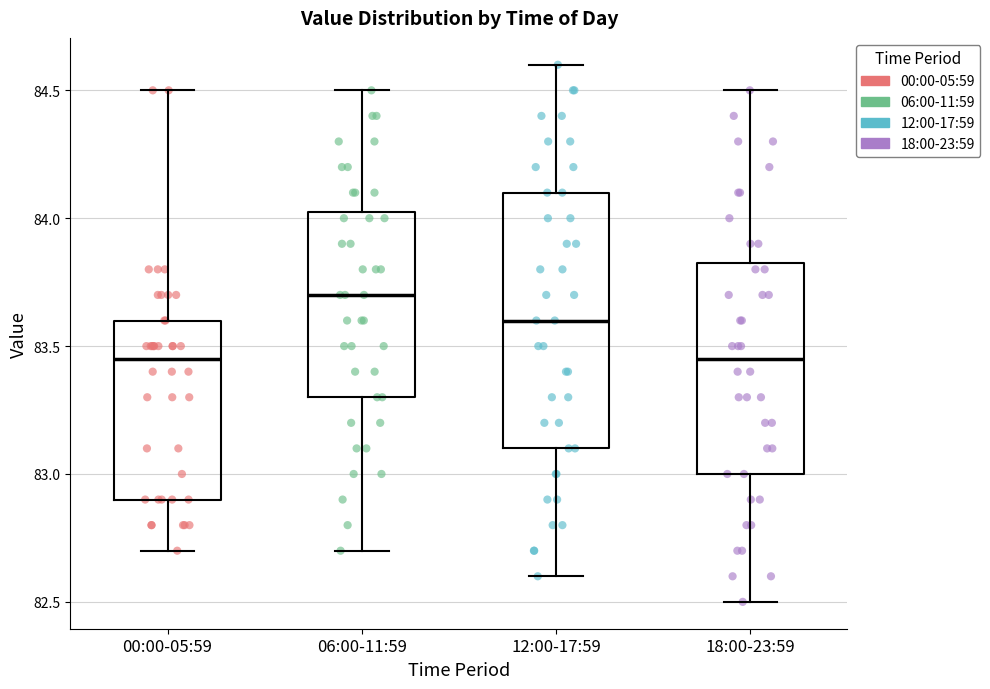

Reading left to right, transcribe this box plot: for each box, give where its median line is, the range the box spans, and where its two whiskers end, as read against the y-axis. The values are not printed on the chart, so give them approximately, as read against the axis.

00:00-05:59: median 83.45, box 82.90 to 83.60, whiskers 82.70 to 84.50
06:00-11:59: median 83.70, box 83.30 to 84.05, whiskers 82.70 to 84.50
12:00-17:59: median 83.60, box 83.10 to 84.10, whiskers 82.60 to 84.60
18:00-23:59: median 83.45, box 83.00 to 83.85, whiskers 82.50 to 84.50